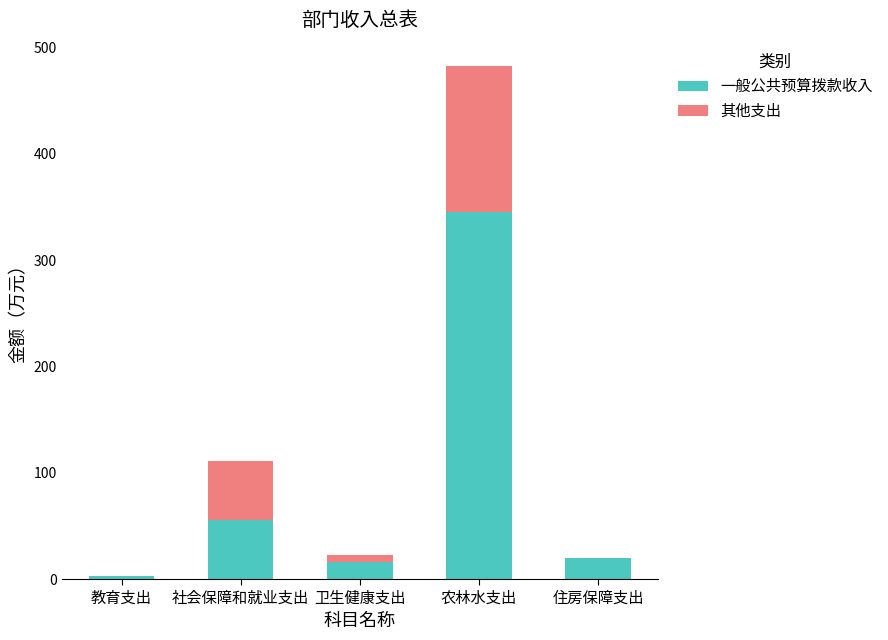

What is the total value across all series at 社会保障和就业支出?

110.9